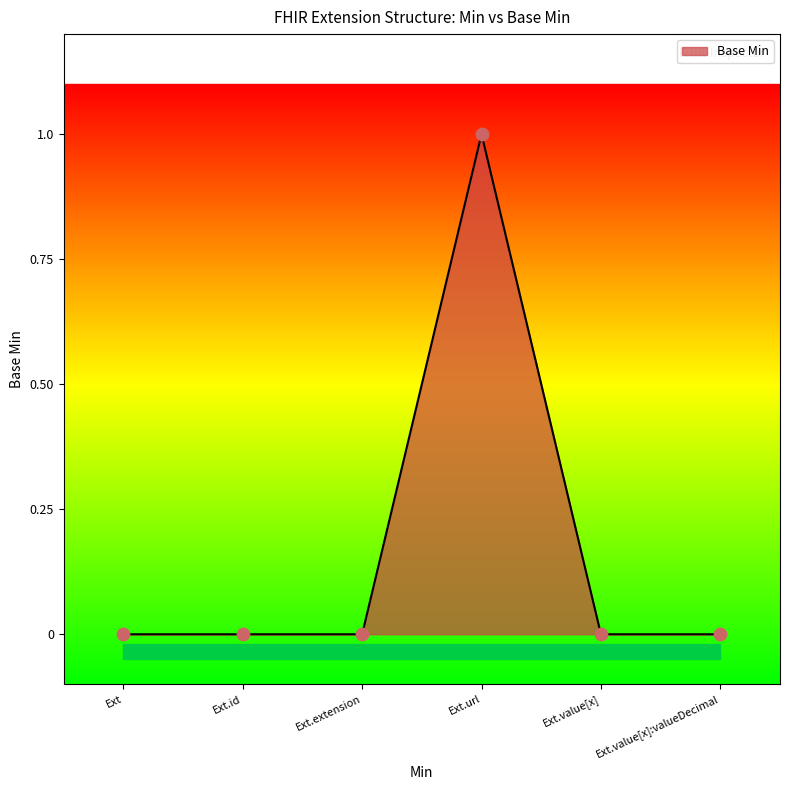

The Base Min series shows -1 at Ext.extension. True or false?

False